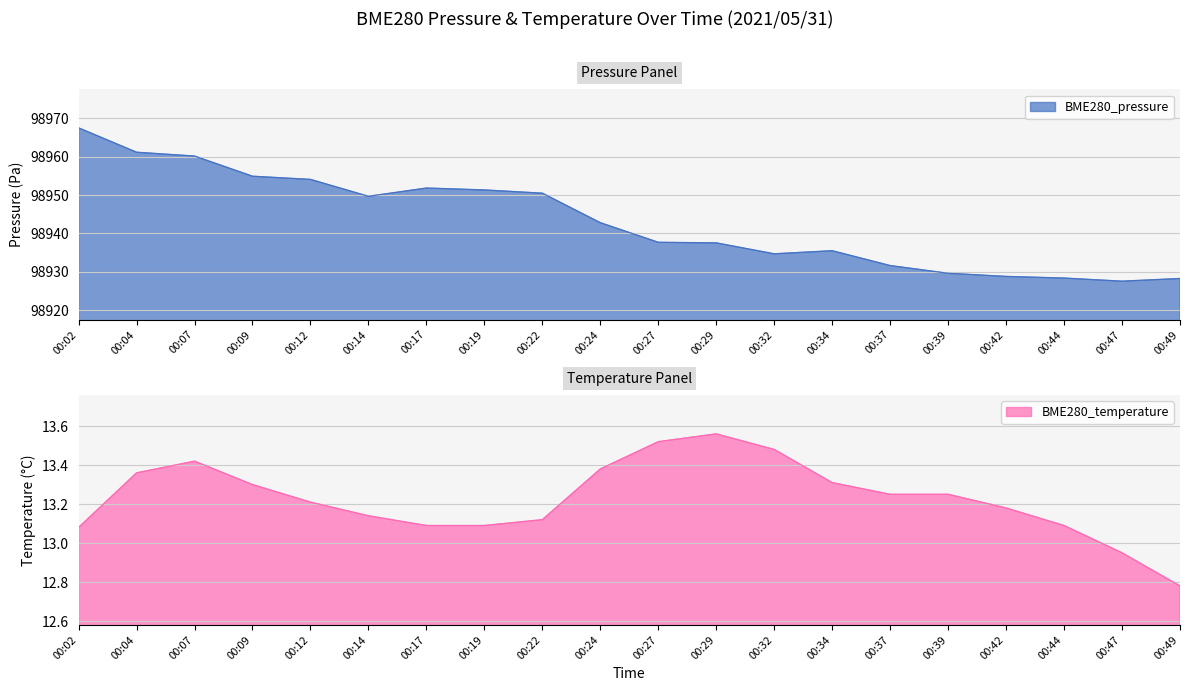

Reading left to right, extract all data points from this chart.

BME280_pressure: 00:02=98967.5	00:04=98961.2	00:07=98960.2	00:09=98954.9	00:12=98954.1	00:14=98949.7	00:17=98951.8	00:19=98951.3	00:22=98950.5	00:24=98942.8	00:27=98937.7	00:29=98937.6	00:32=98934.7	00:34=98935.5	00:37=98931.6	00:39=98929.6	00:42=98928.8	00:44=98928.4	00:47=98927.6	00:49=98928.3
BME280_temperature: 00:02=13.1	00:04=13.4	00:07=13.4	00:09=13.3	00:12=13.2	00:14=13.1	00:17=13.1	00:19=13.1	00:22=13.1	00:24=13.4	00:27=13.5	00:29=13.6	00:32=13.5	00:34=13.3	00:37=13.2	00:39=13.2	00:42=13.2	00:44=13.1	00:47=12.9	00:49=12.8